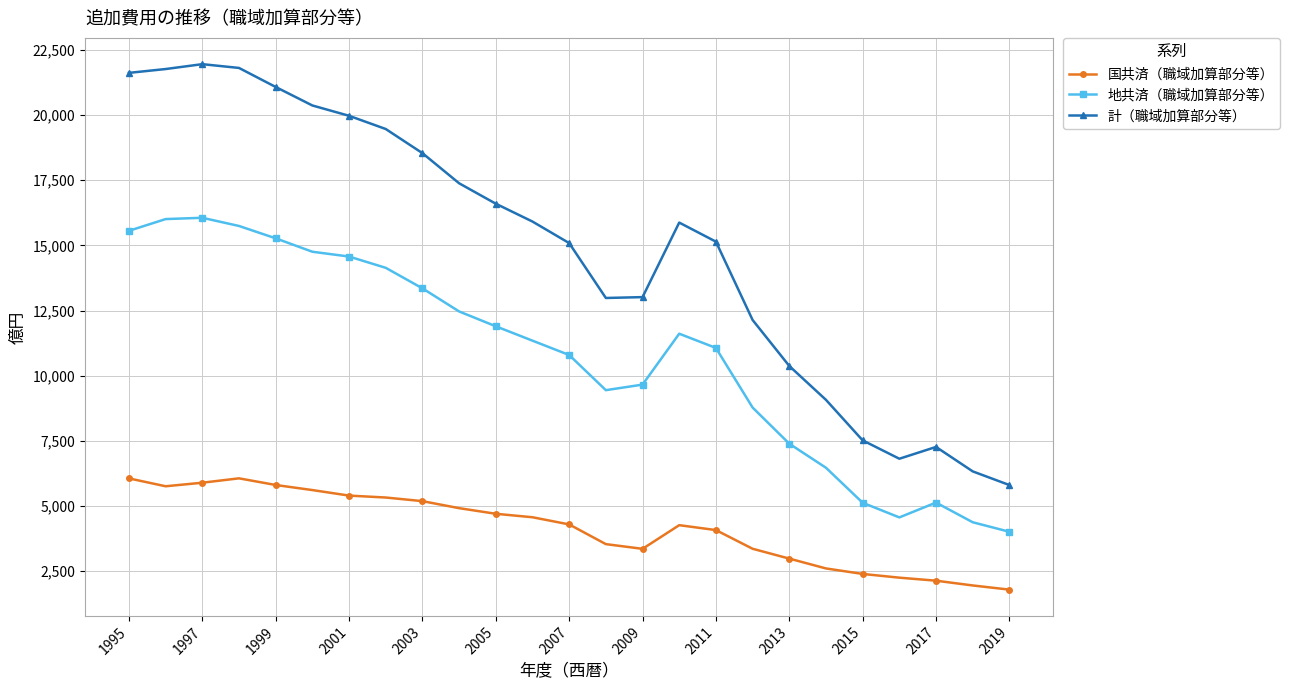

What is the value of the 計（職域加算部分等） point at the 2nd from the left?

21766